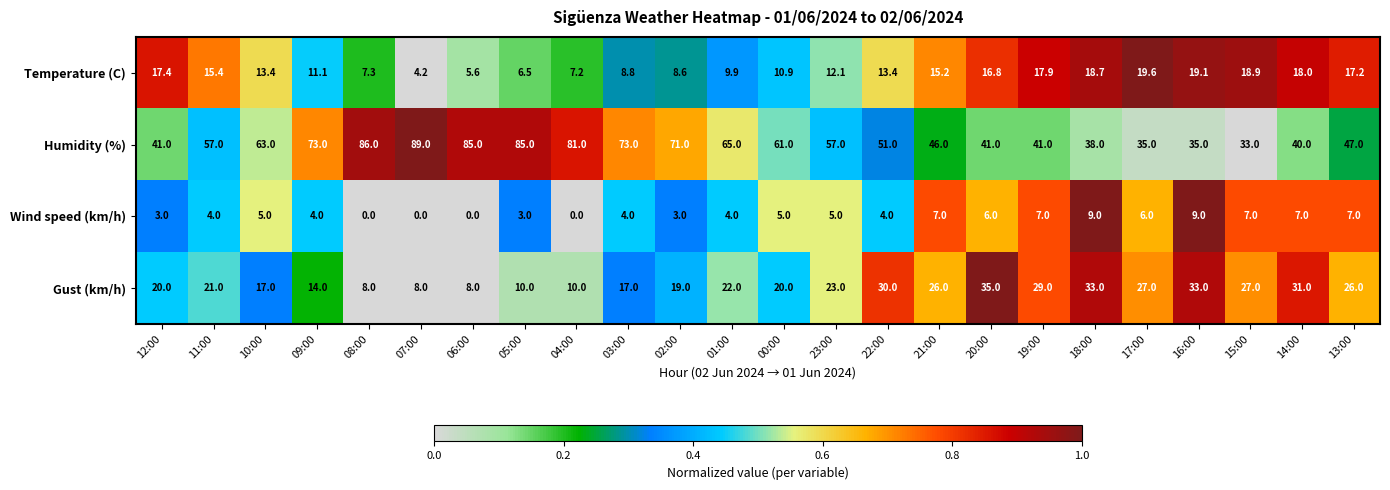

What is the difference between the highest and lowest values at 08:00?

86.0